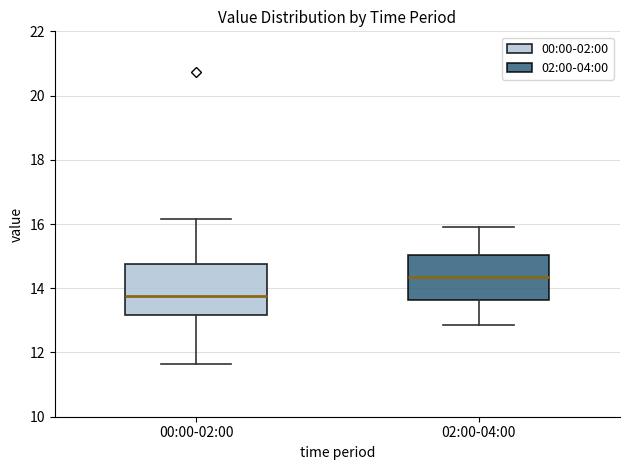

Which box has the highest median line?

02:00-04:00